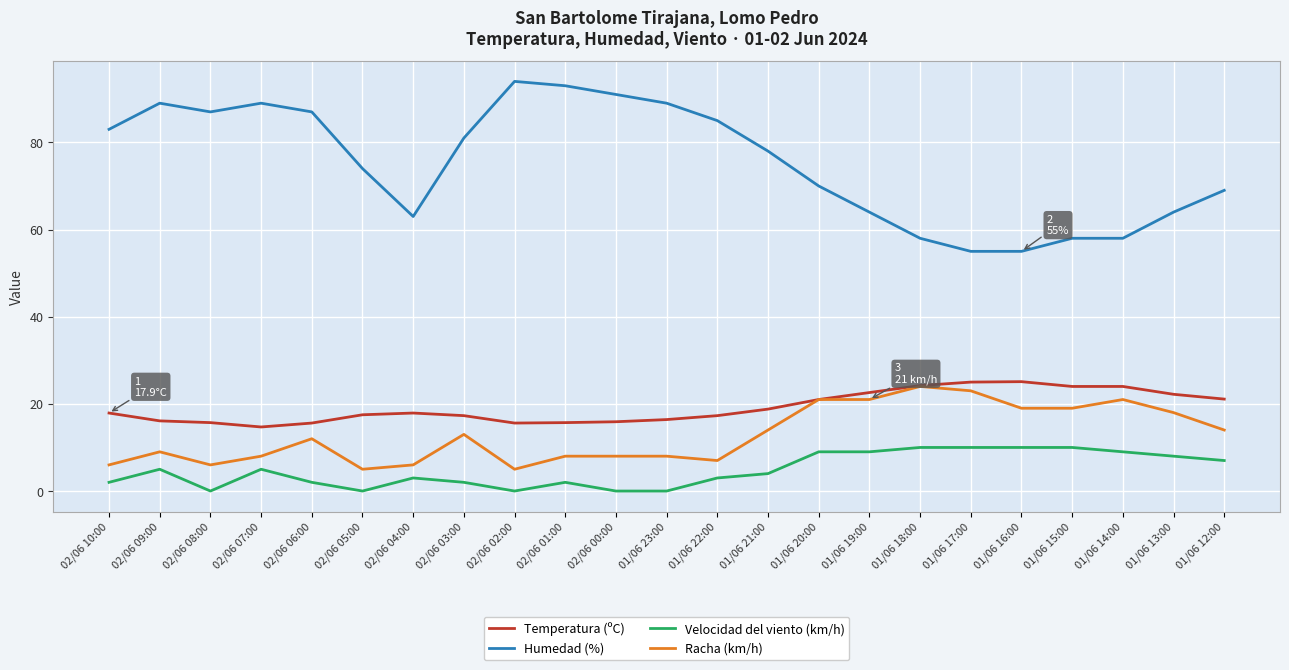

What is the spread (max minus min) of values at 02/06 08:00?

87.0